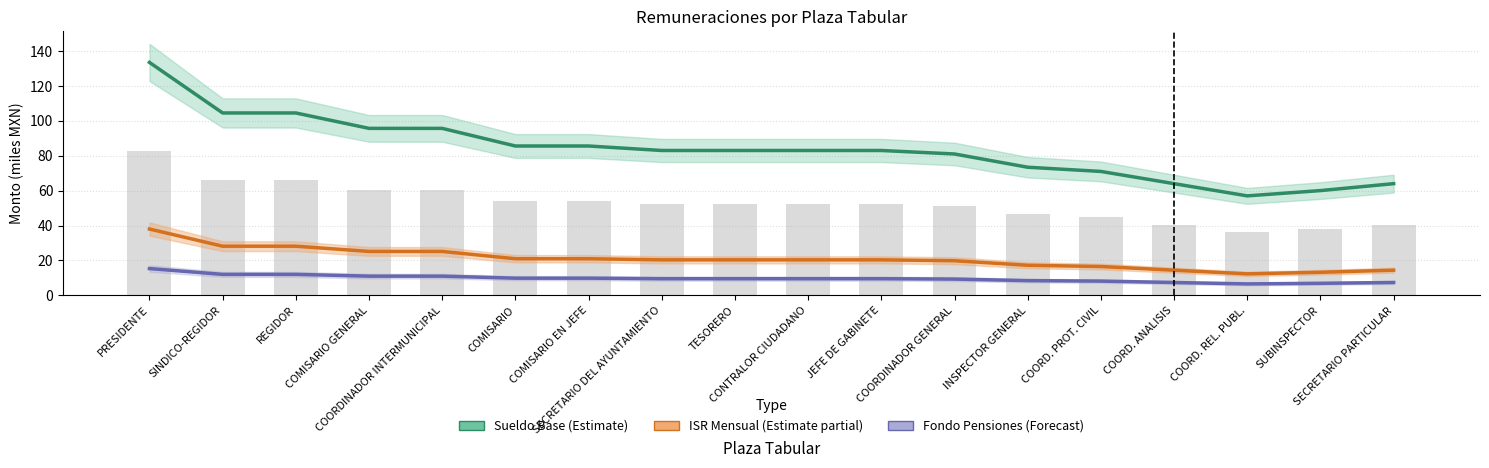

Which has a higher value, COORDINADOR INTERMUNICIPAL or REGIDOR?

REGIDOR